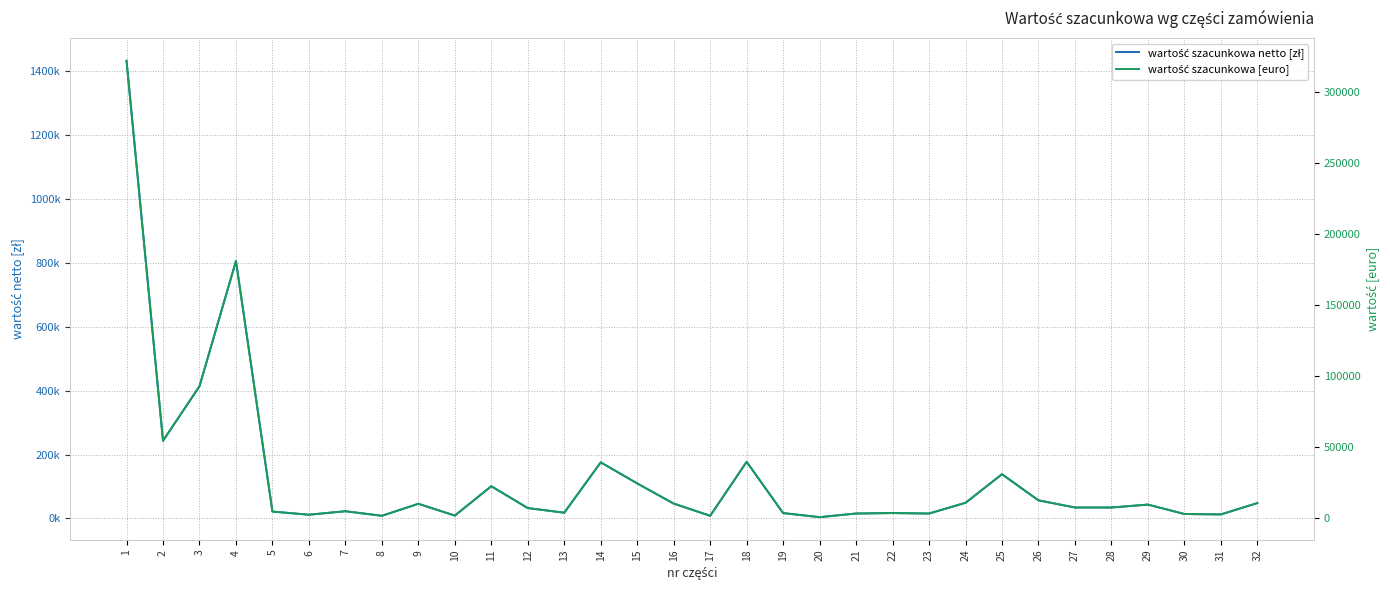

What is the spread (max minus min) of values at 8?

6420.8